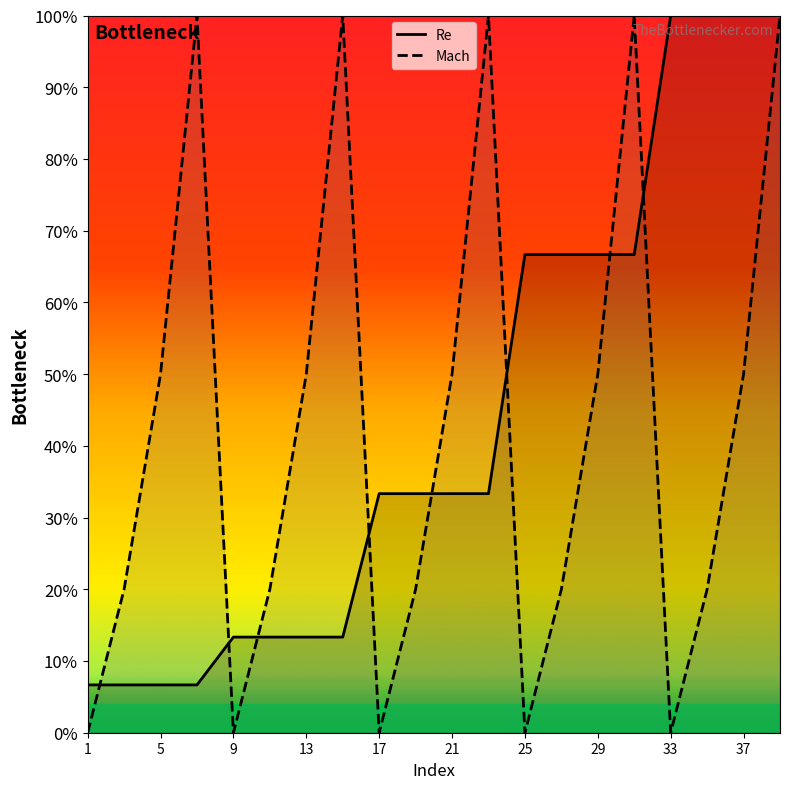

Reading left to right, list all the values displayed in this chart.

Re (line): 0.1	0.1	0.1	0.1	0.1	0.1	0.1	0.1	0.3	0.3	0.3	0.3	0.7	0.7	0.7	0.7	1.0	1.0	1.0	1.0
Mach (line): 0.0	0.2	0.5	1.0	0.0	0.2	0.5	1.0	0.0	0.2	0.5	1.0	0.0	0.2	0.5	1.0	0.0	0.2	0.5	1.0